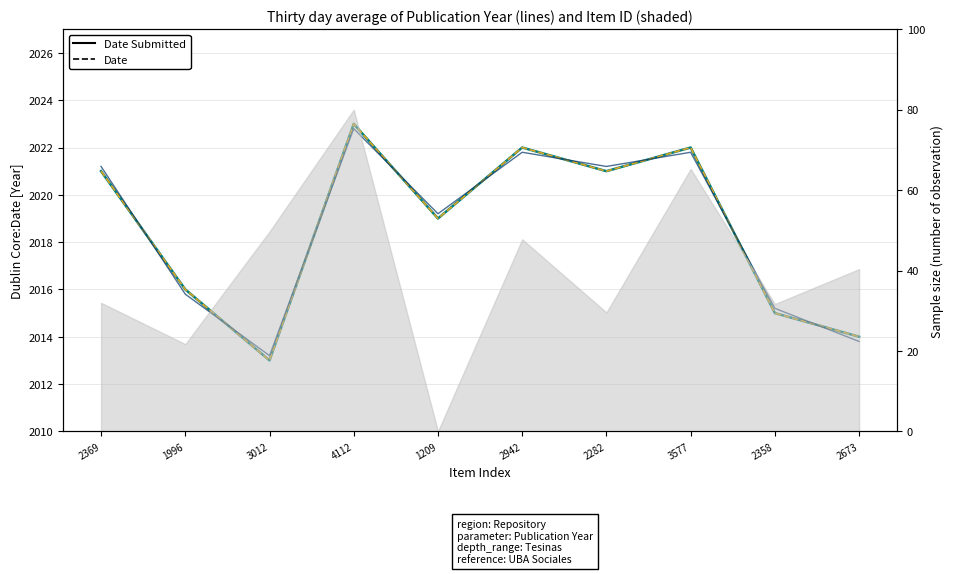

What is the sum of all Date values?

20186.0